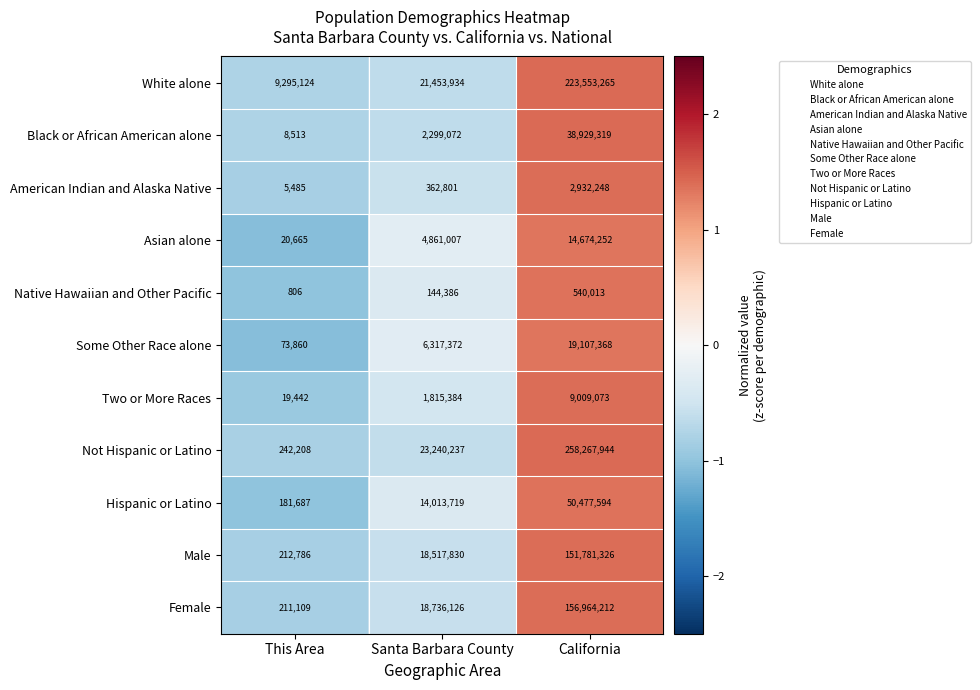

How many series are shown in this chart?

11